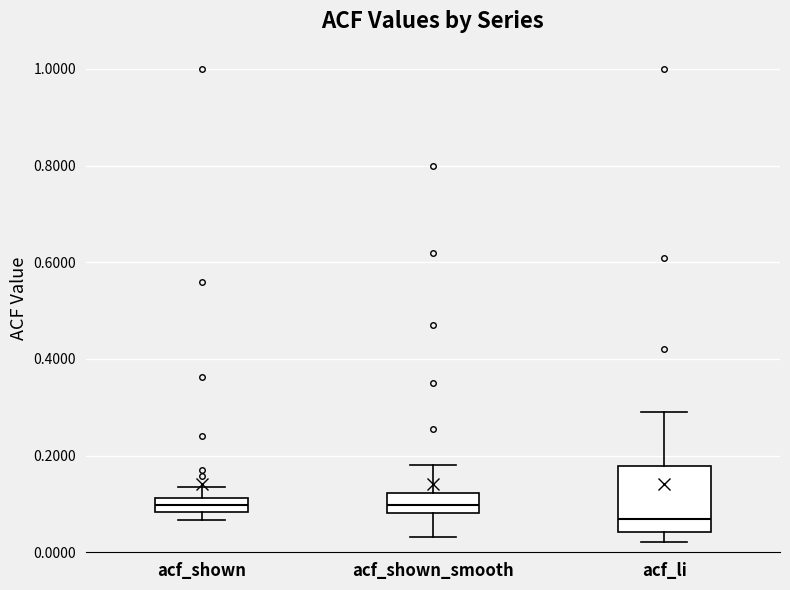

Which box is the tallest, from its lower edge to its upper edge?

acf_li